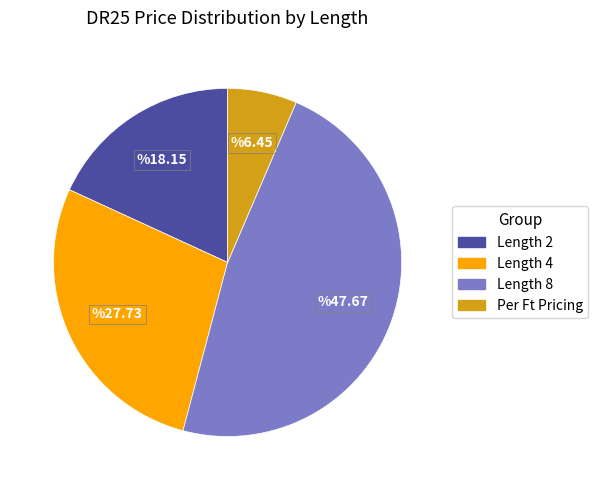

Combined, do Length 8 and Length 4 account for over 50%?

Yes